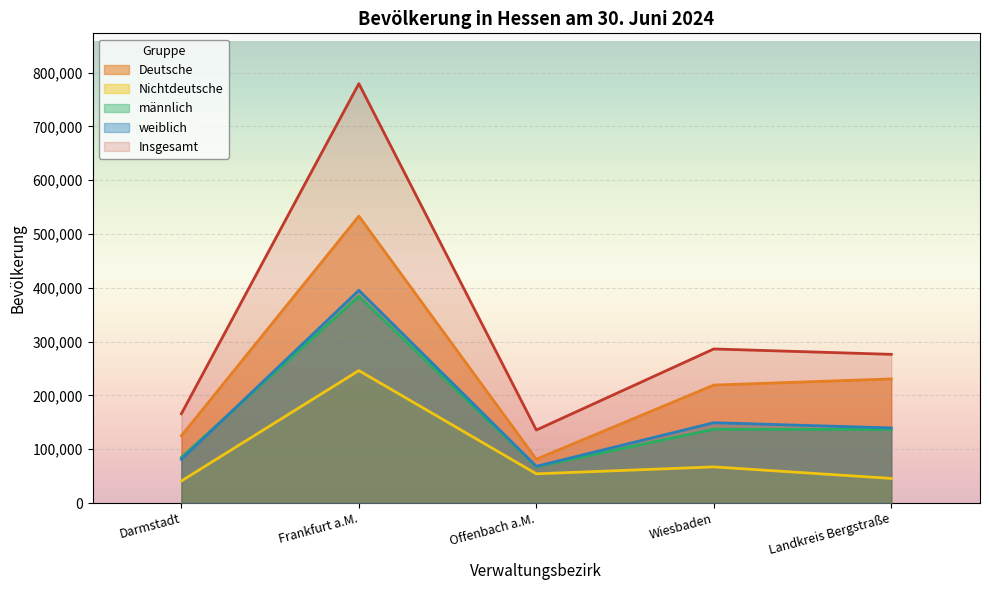

What is the difference between the highest and lowest values at Offenbach am Main?

81396